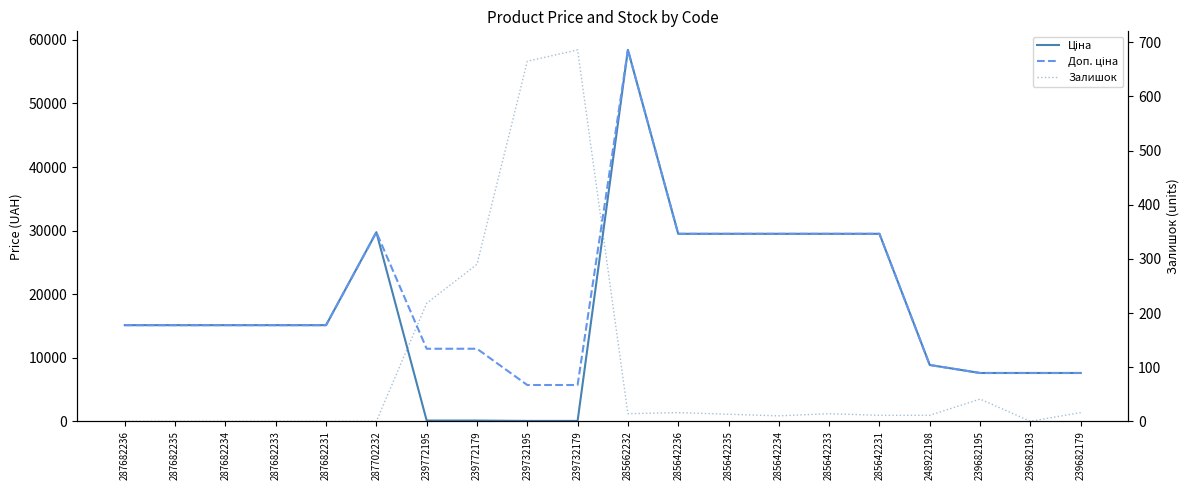

Rank the categories by Залишок value from lowest to highest.

287682236, 287682235, 287682234, 287682233, 287682231, 287702232, 239682193, 285642234, 285642231, 248922198, 285642235, 285662232, 285642233, 285642236, 239682179, 239682195, 239772195, 239772179, 239732195, 239732179